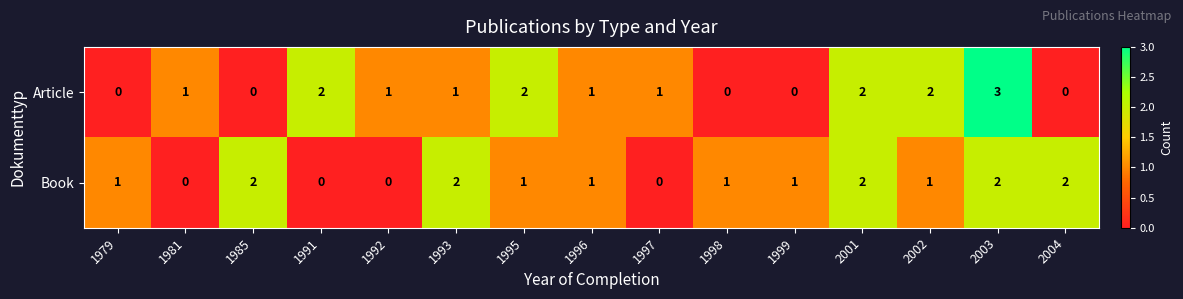

How many Book values are between 0 and 2?

15